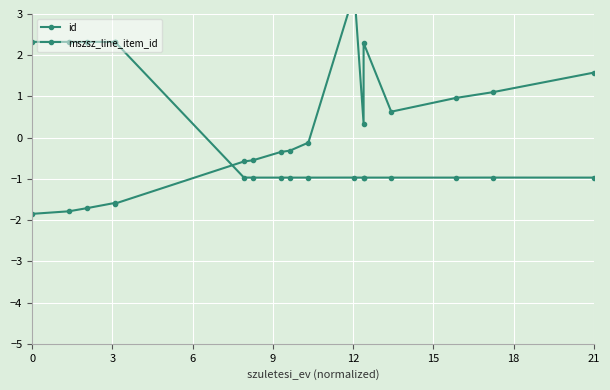

What is the difference between the id values at 6 and 9?

1.6